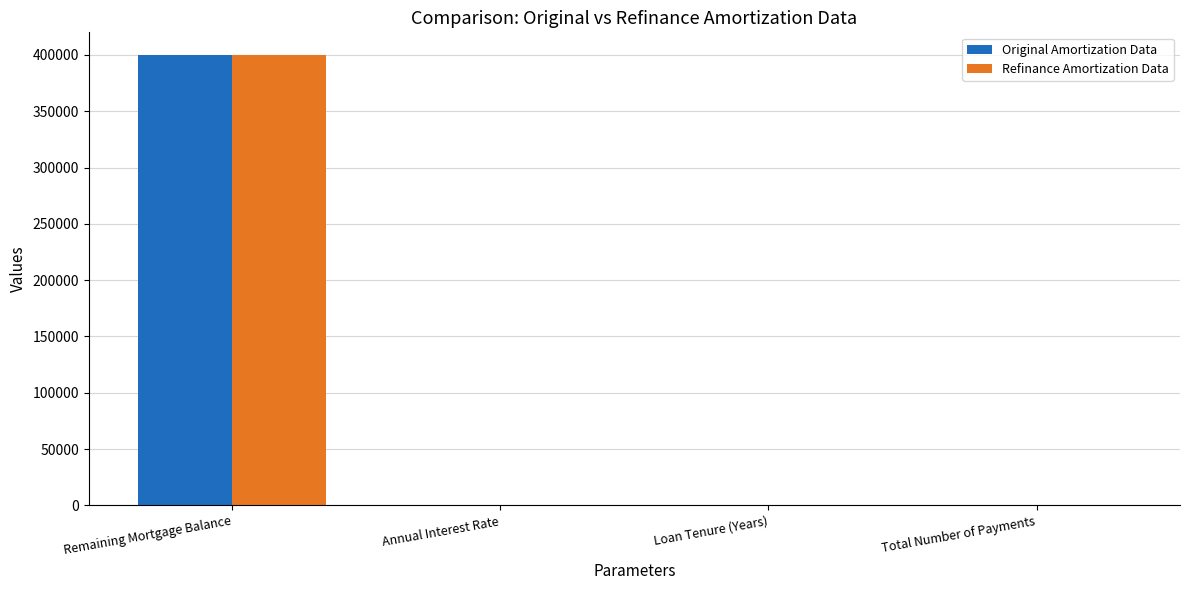

True or false: Refinance Amortization Data has a value of 0.0 at Annual Interest Rate.

True